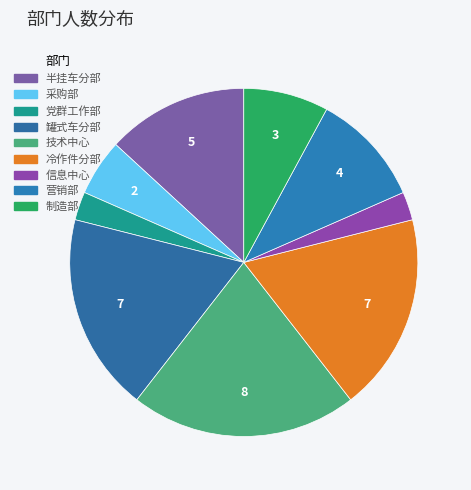

Which has a higher value, 信息中心 or 制造部?

制造部